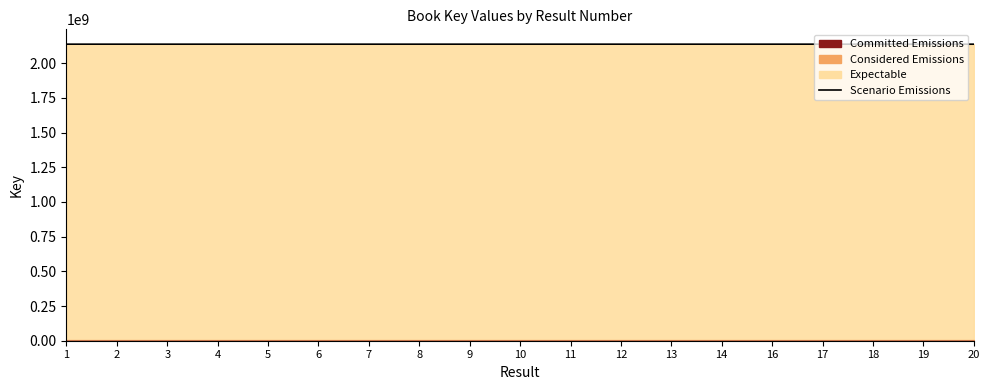

Between 1 and 13, which is larger?

1